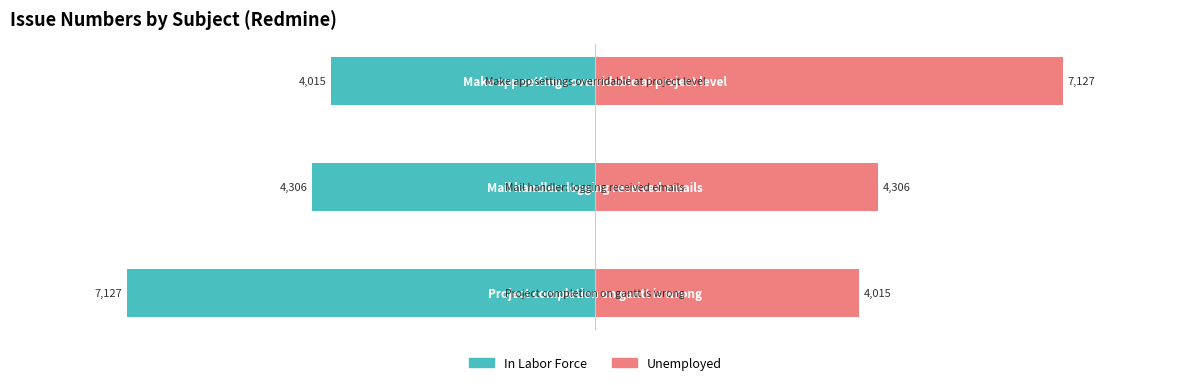

What is the total value across all series at 0?

-3112